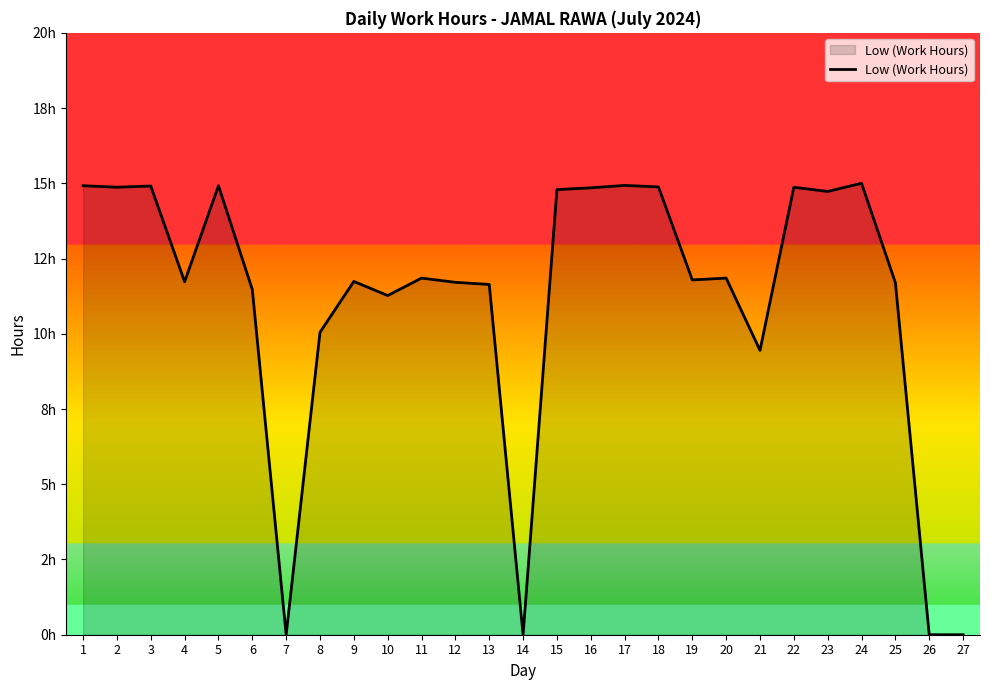

Reading right to left, what are all the values shown in this chart?

0.0	0.0	11.7	15.0	14.7	14.9	9.4	11.8	11.8	14.9	14.9	14.8	14.8	0.0	11.6	11.7	11.8	11.3	11.7	10.1	0.0	11.5	14.9	11.7	14.9	14.9	14.9